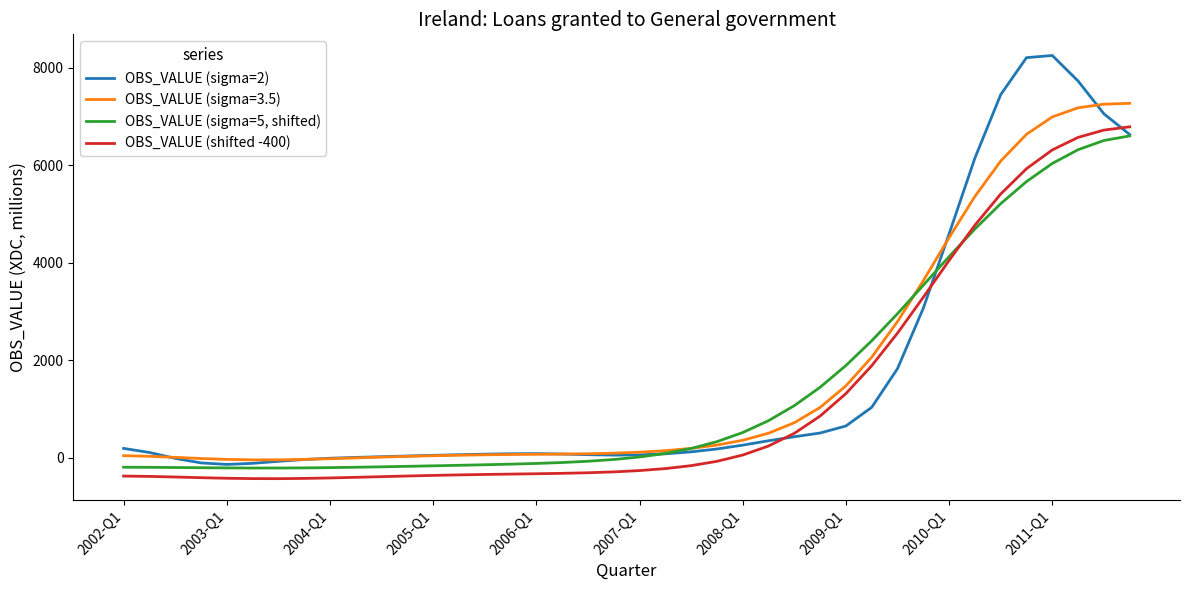

List the series in order of their peak value, highest first.

OBS_VALUE (sigma=2), OBS_VALUE (sigma=3.5), OBS_VALUE (shifted -400), OBS_VALUE (sigma=5, shifted)